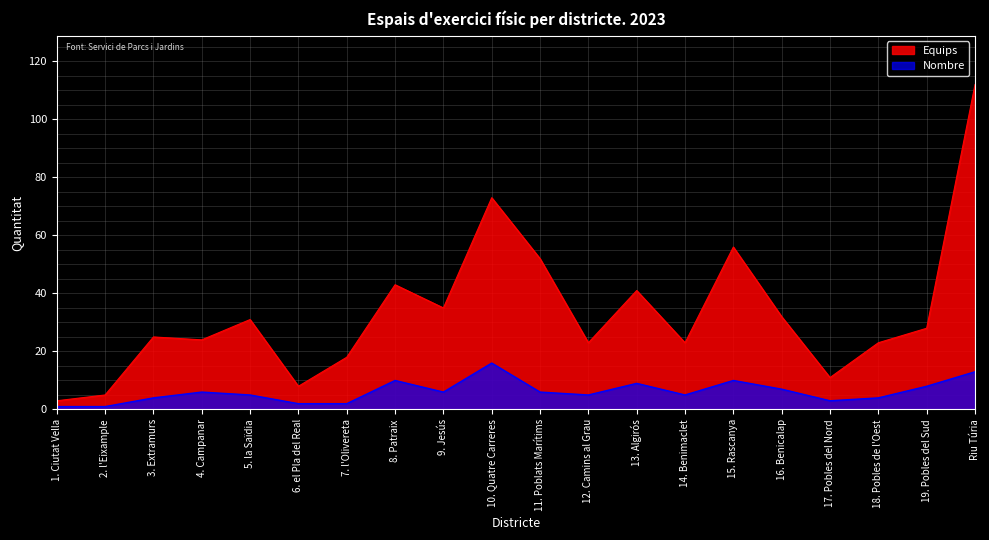

How many interior local valleys does the Equips series have?

6